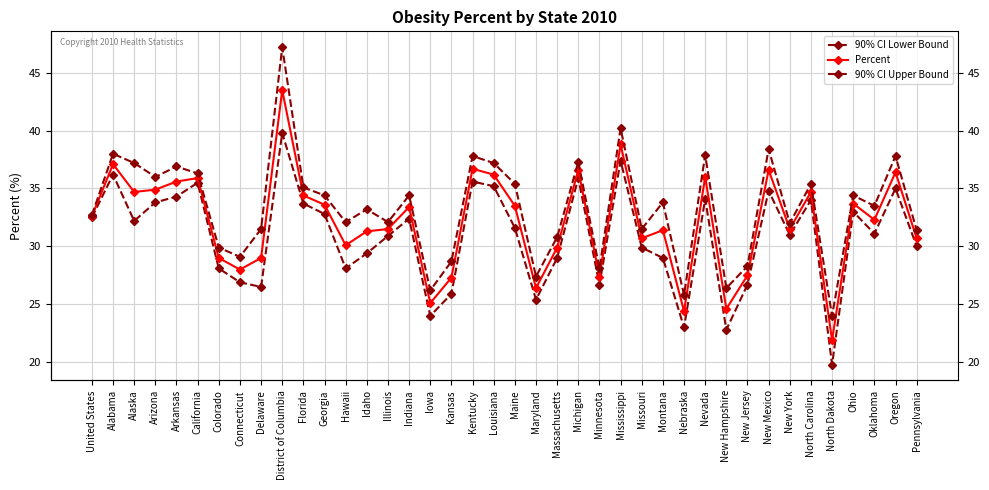

At which category does the chart reach its peak across all series?

District of Columbia